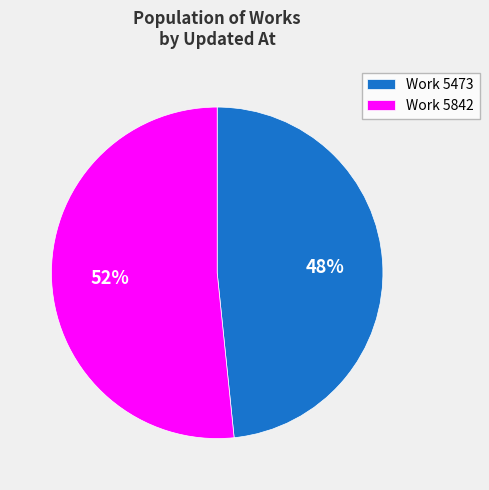

What percentage is the Work 5473 slice, to the nearest percent?

48%